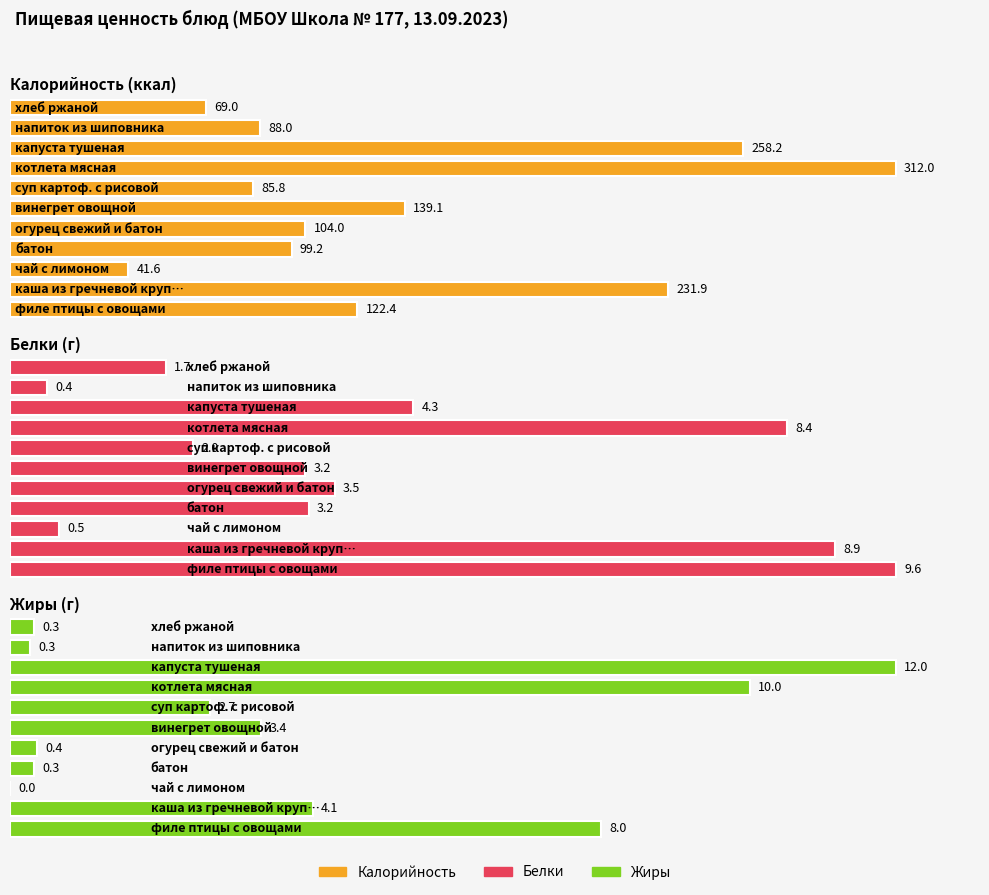

What is the value of the Жиры bar at the 6th from the left?

3.4